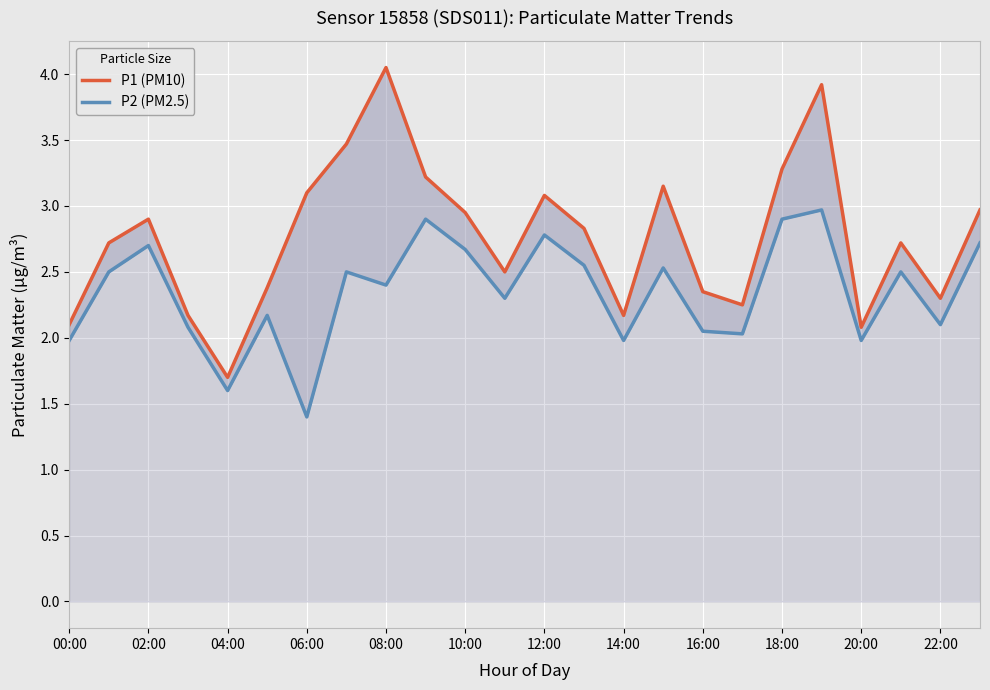

True or false: P1 (PM10) and P2 (PM2.5) cross at least once.

False